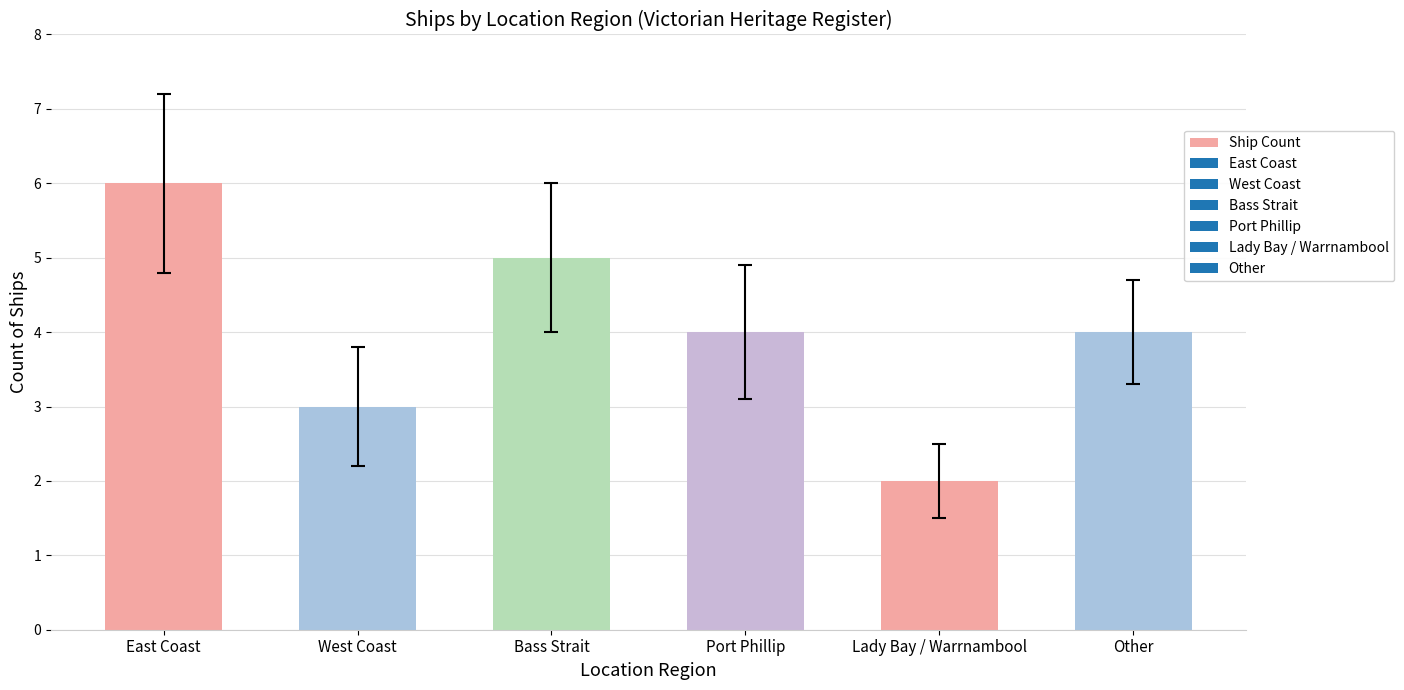

What is the minimum value shown in the chart?

2